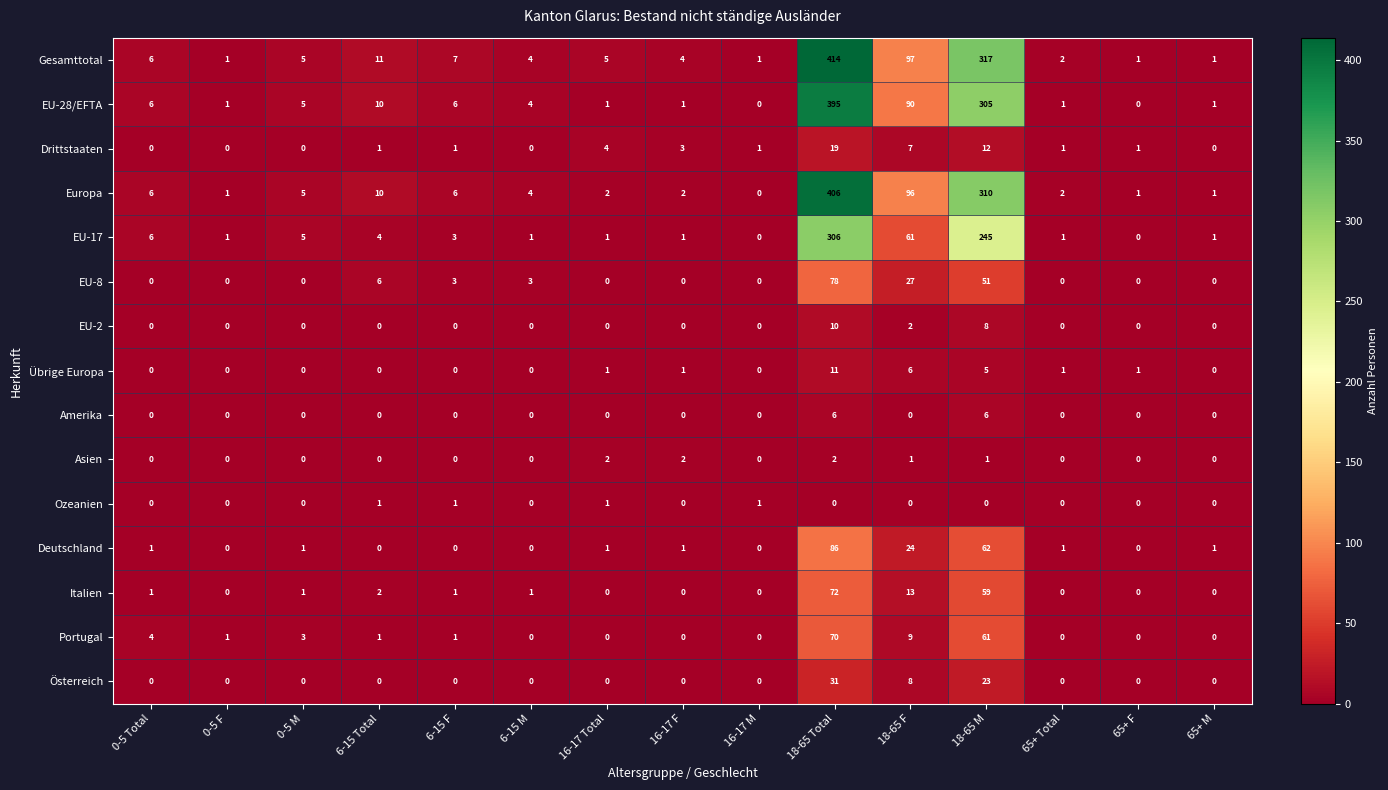

Which series has the largest range (max minus min)?

Gesamttotal